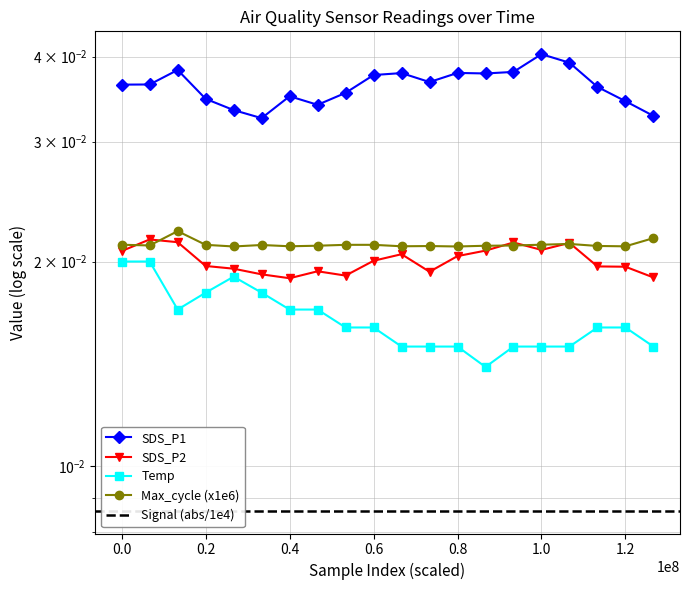

Does the chart have visible grid lines?

Yes